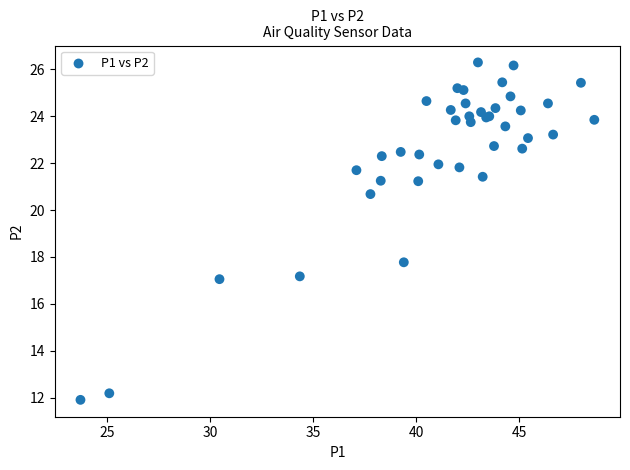

What Y value in the scatter plot is closest to 19?

17.8